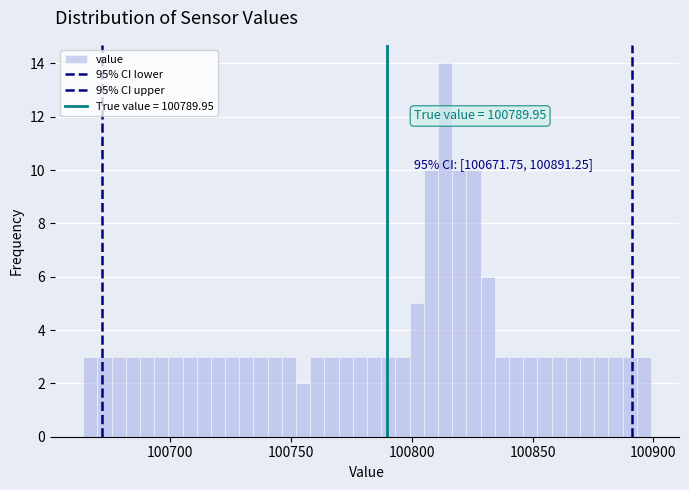

Around what value on the x-axis is the tallest bar? Give the approximate position of its centre, as read against the axis.

100815